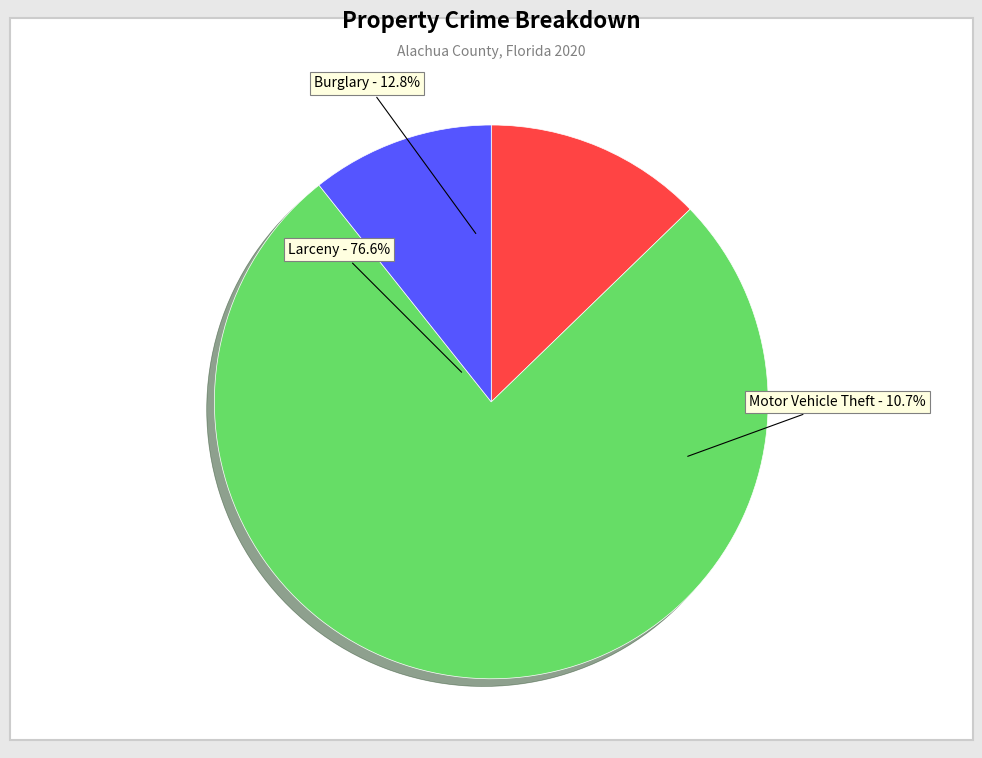

What percentage do Motor Vehicle Theft and Larceny together represent?

87.2%